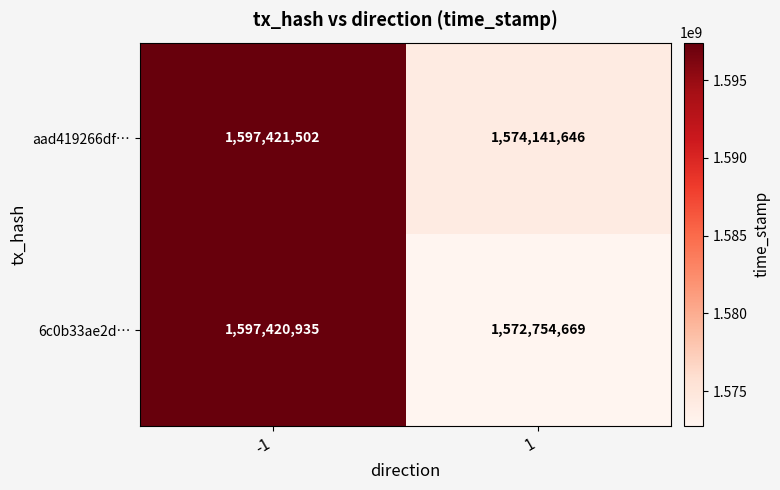

Which category has the highest value across all series?

-1